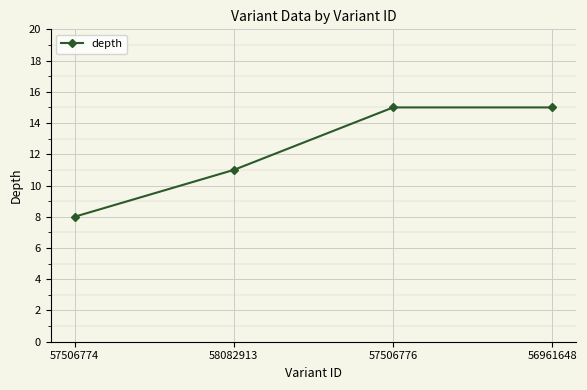

Reading left to right, transcribe all the data shown in this chart.

57506774=8	58082913=11	57506776=15	56961648=15